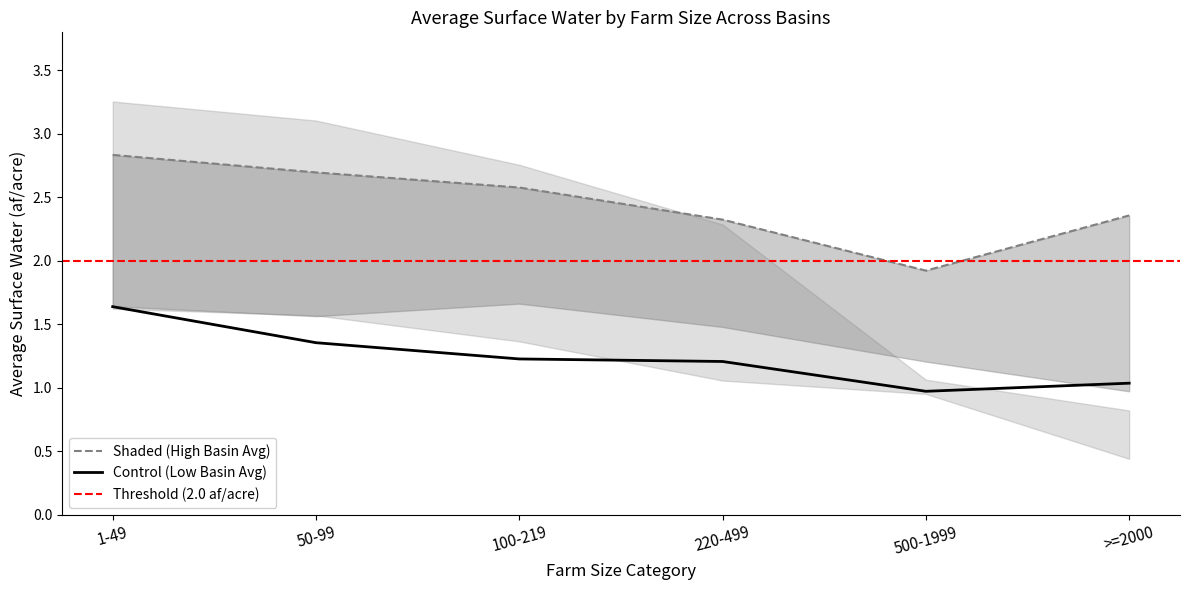

Which series has the largest range (max minus min)?

Band upper